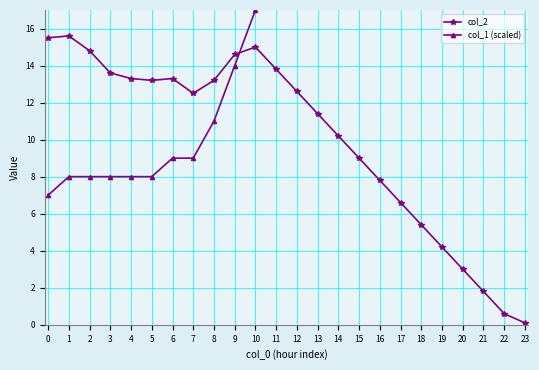

The col_2 series shows 20.9 at 2. True or false?

False